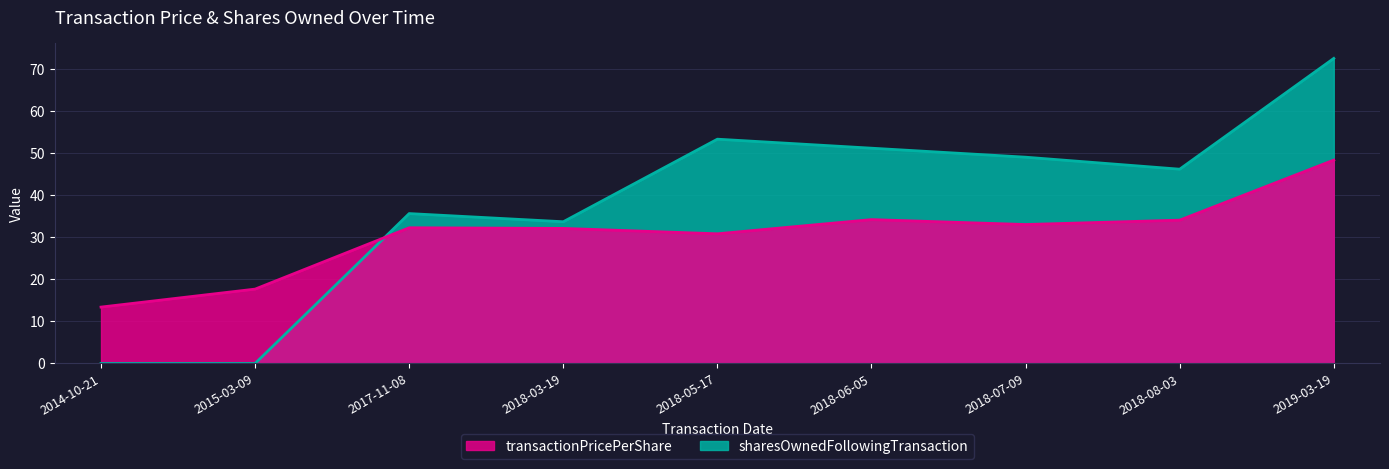

What is the spread (max minus min) of values at 2018-07-09?

16.0